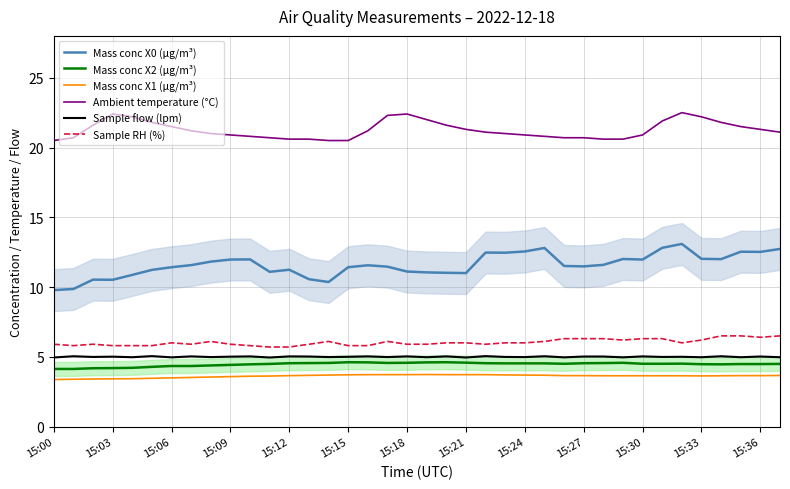

How many lines are shown in the chart?

6